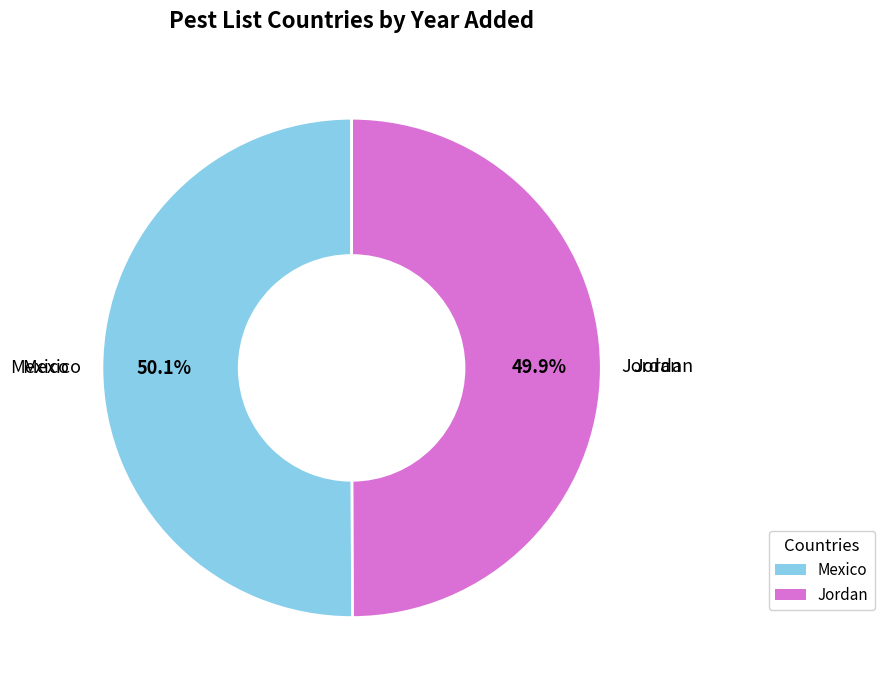

Combined, what portion of the pie is Jordan and Mexico?

100.0%